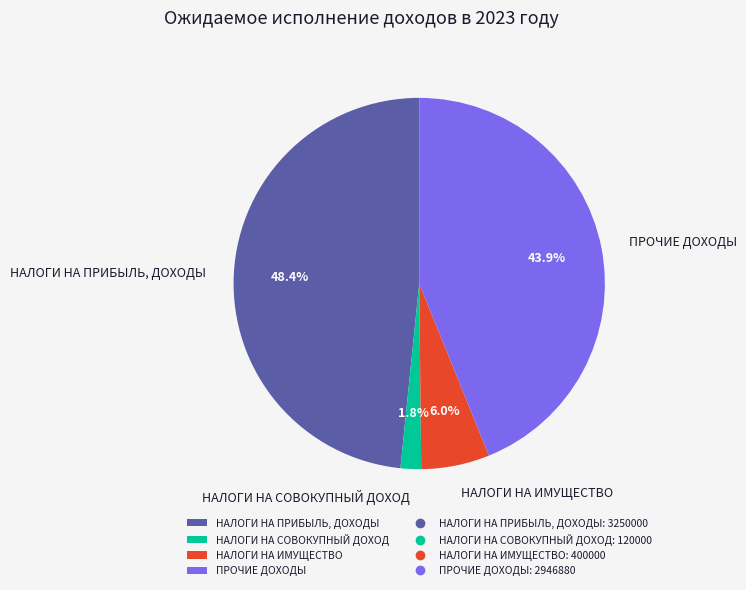

To the nearest percent, what is the difference between the largest and smallest slice percentages?

47%